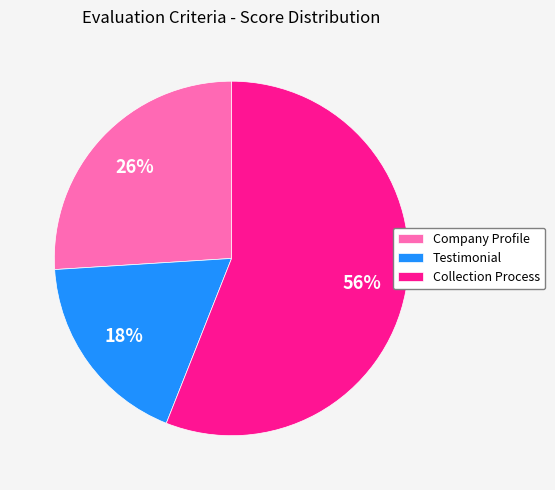

To the nearest percent, what is the difference between the Collection Process and Company Profile slice percentages?

30%